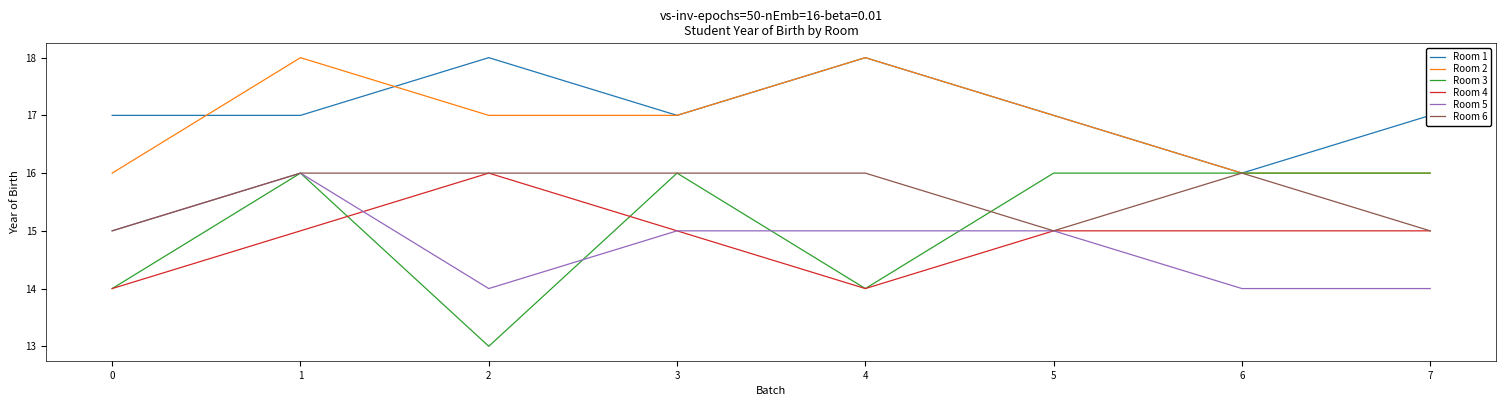

What is the minimum value shown in the chart?

13